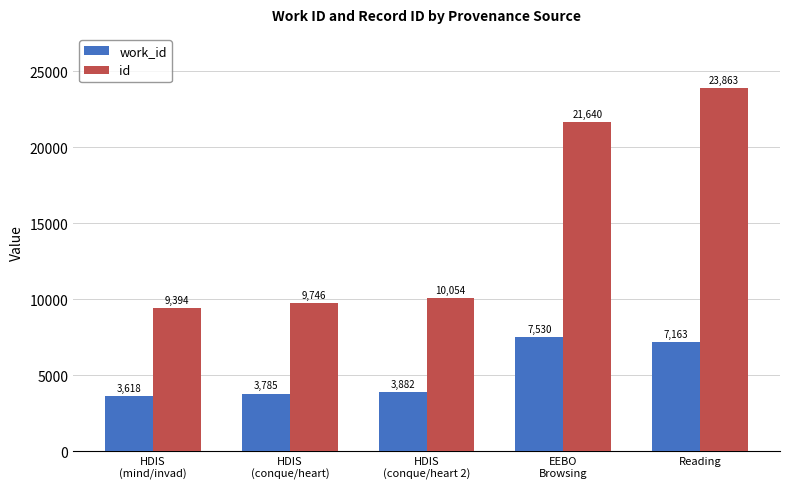

What is the greatest value displayed?

23863